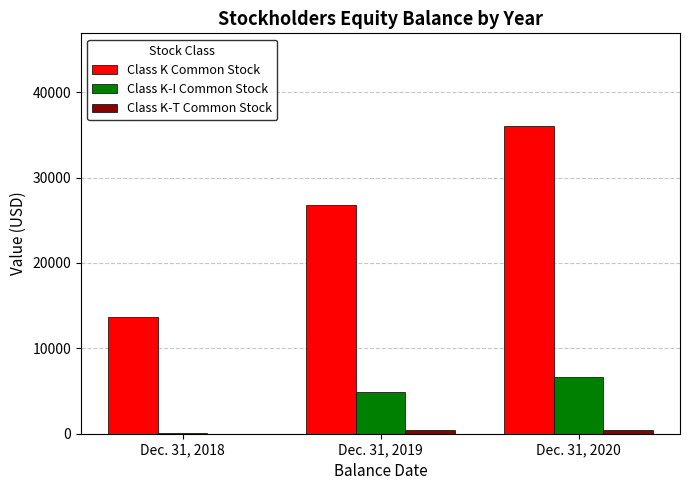

Is it true that Class K-T Common Stock equals 478 at Dec. 31, 2020?

True